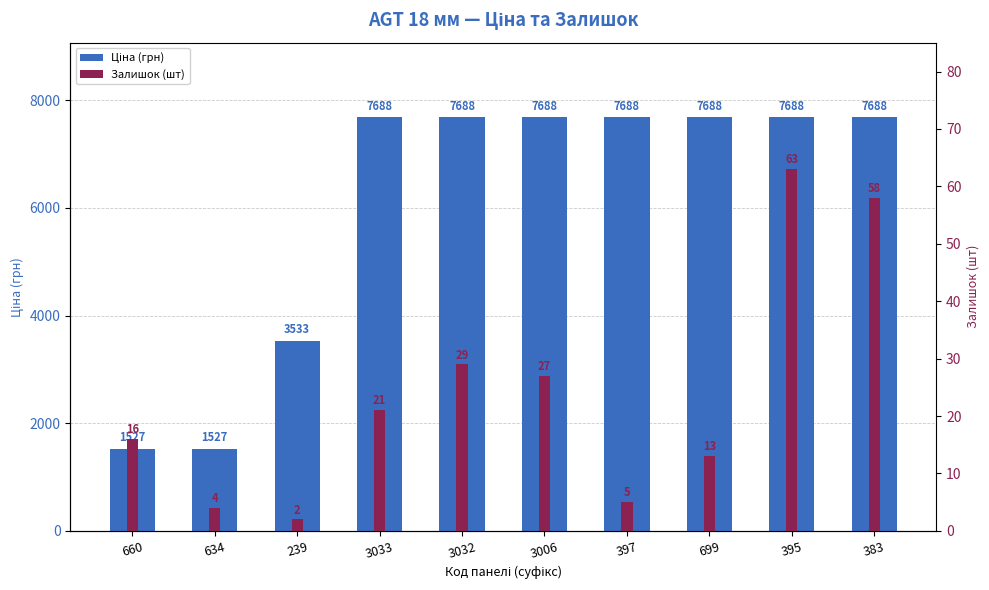

Reading left to right, extract all data points from this chart.

Ціна (грн): 1526.8	1526.8	3533.1	7688.0	7688.0	7688.0	7688.0	7688.0	7688.0	7688.0
Залишок (шт): 16.0	4.0	2.0	21.0	29.0	27.0	5.0	13.0	63.0	58.0